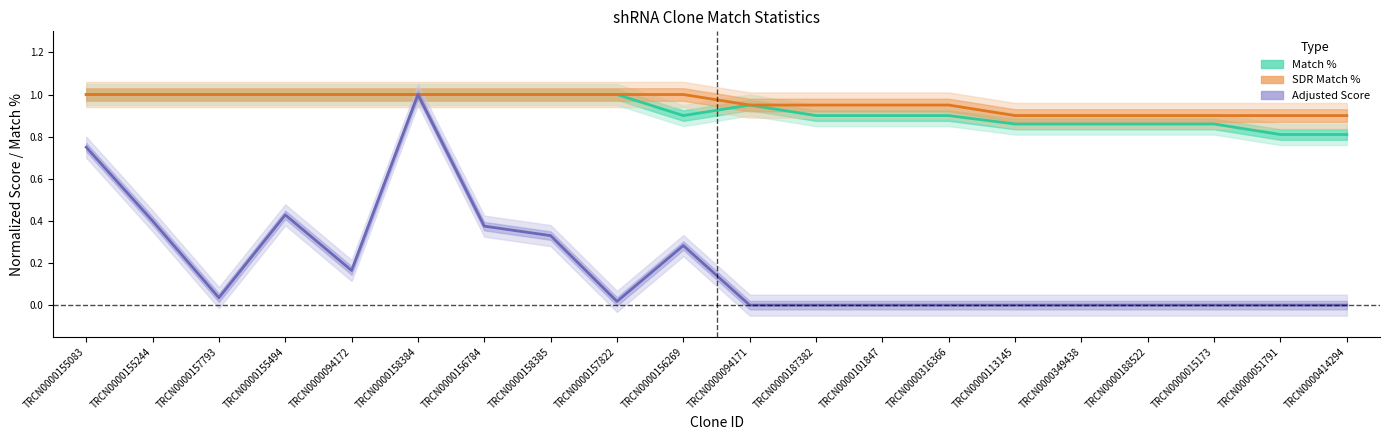

True or false: Adjusted Score has a value of 0.7 at TRCN0000414294.

False